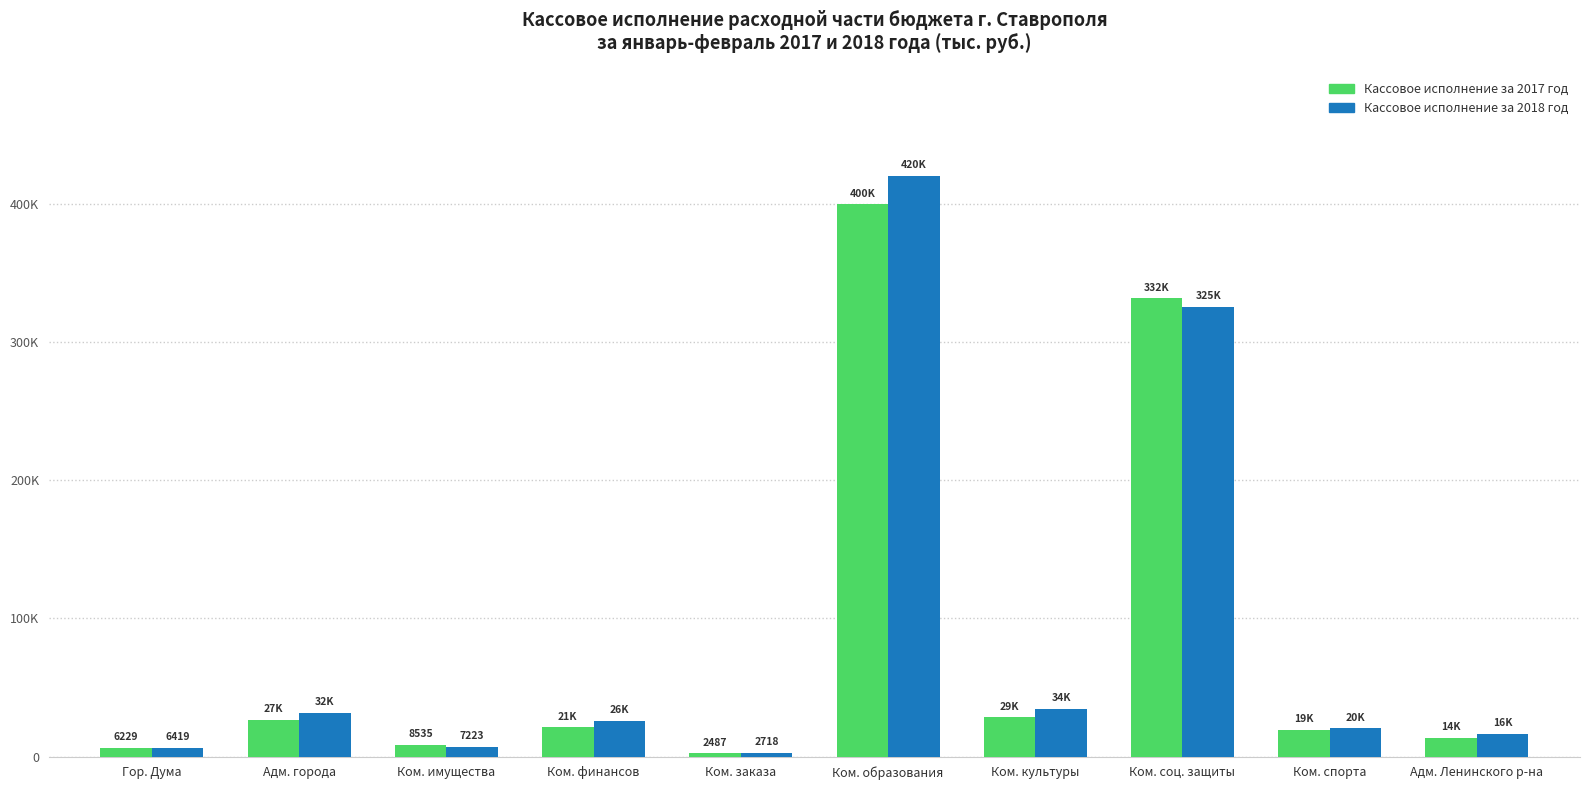

What position from the left is Ком. имущества?

3